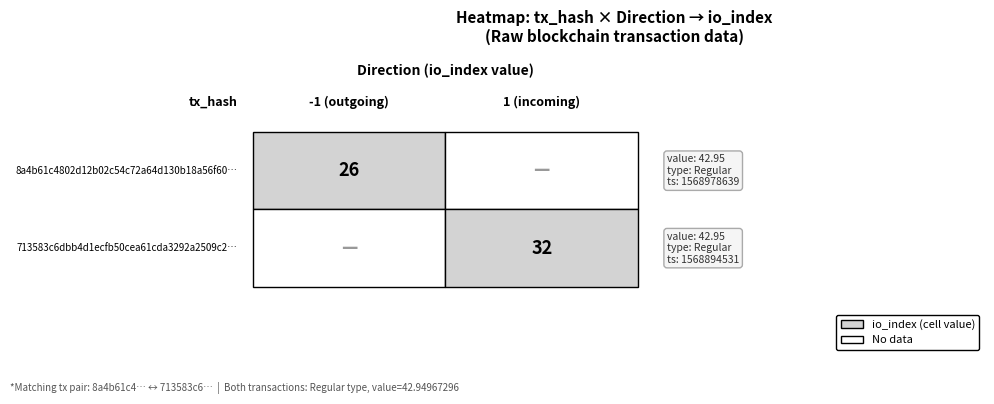

Rank the series by their maximum value, from highest to lowest.

713583c6dbb4d1ecfb50cea61cda3292a2509c2, 8a4b61c4802d12b02c54c72a64d130b18a56f60